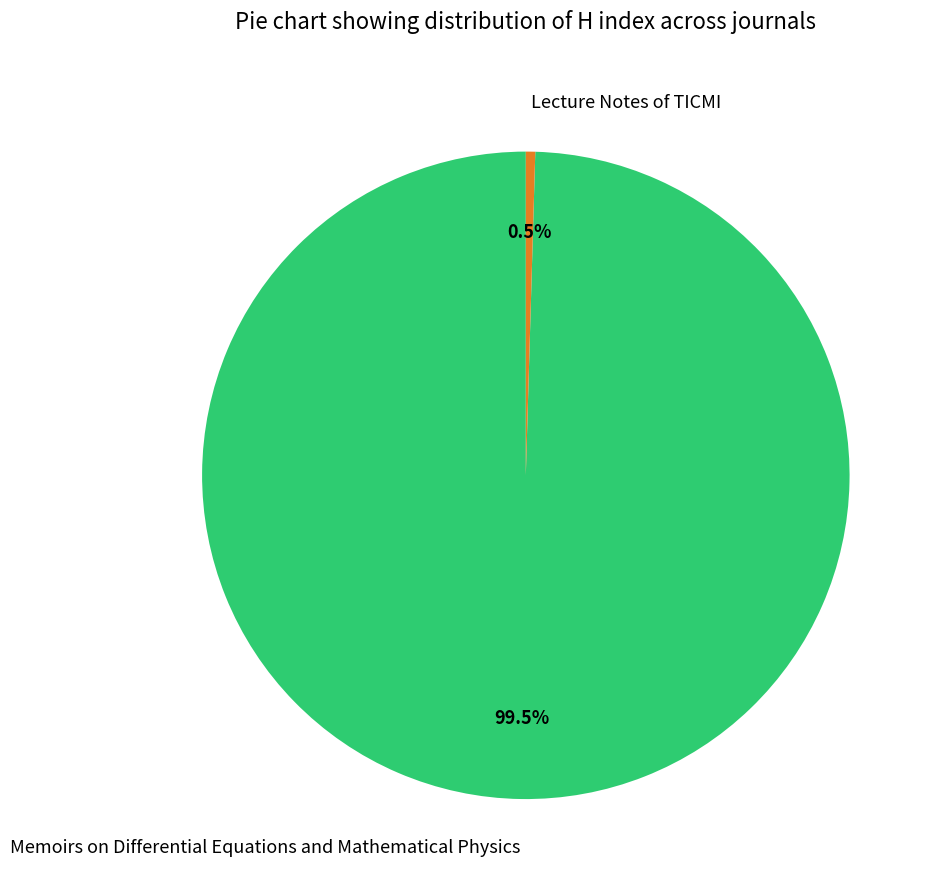

How much of the chart is everything except Lecture Notes of TICMI?

99.5%